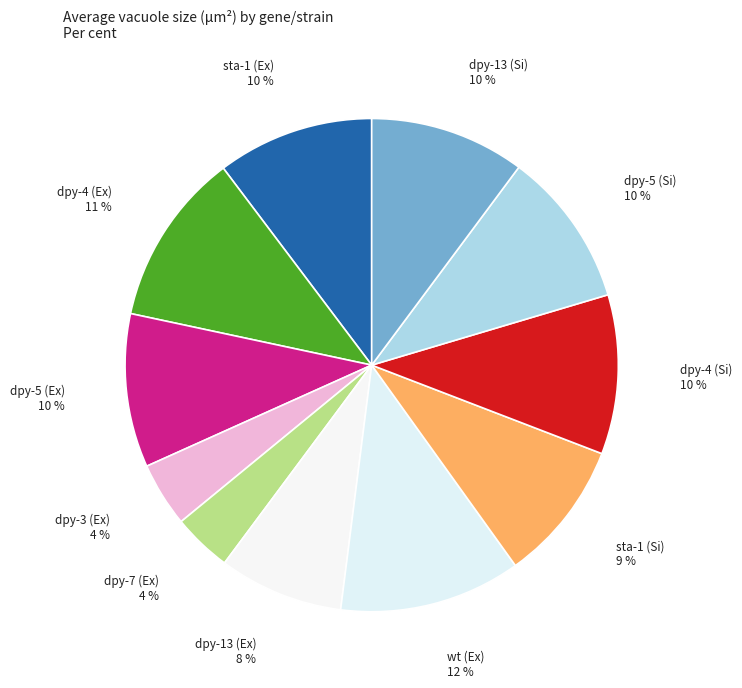

How many slices are in this pie chart?

11